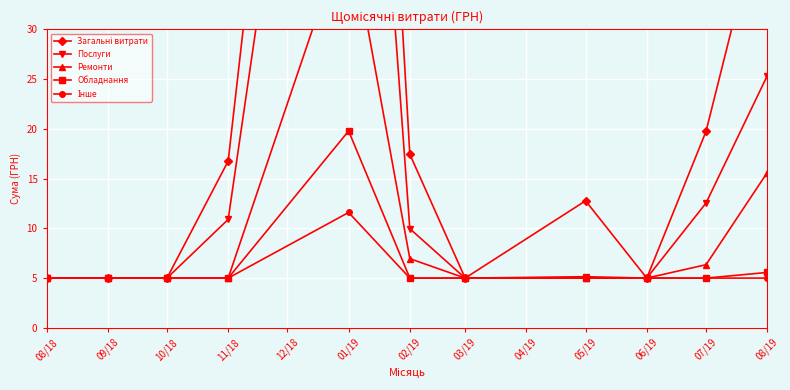

True or false: Загальні витрати and Послуги cross at least once.

False